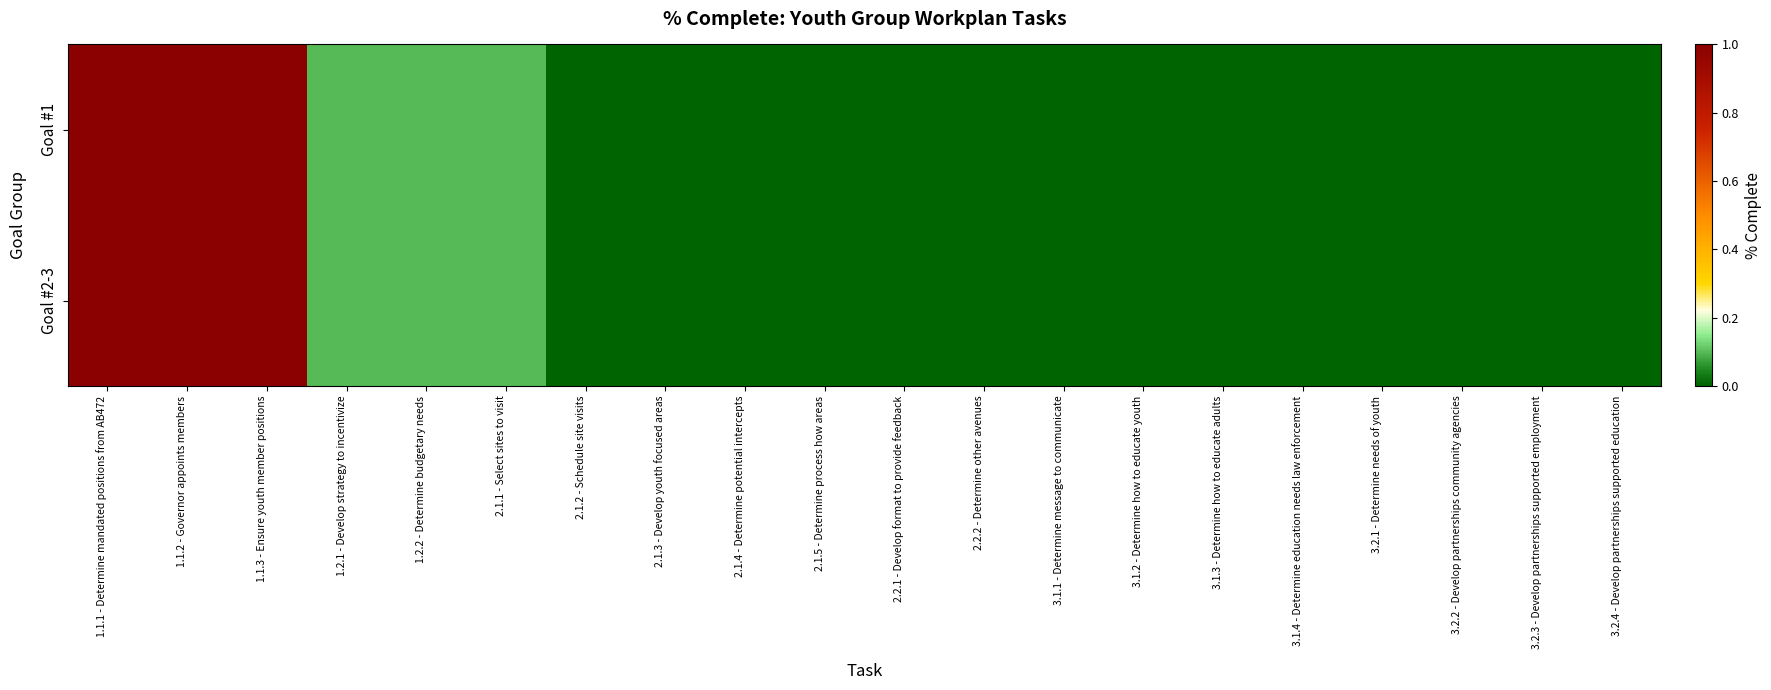

At which category is the sum across all series the highest?

1.1.1 - Determine mandated positions from AB472